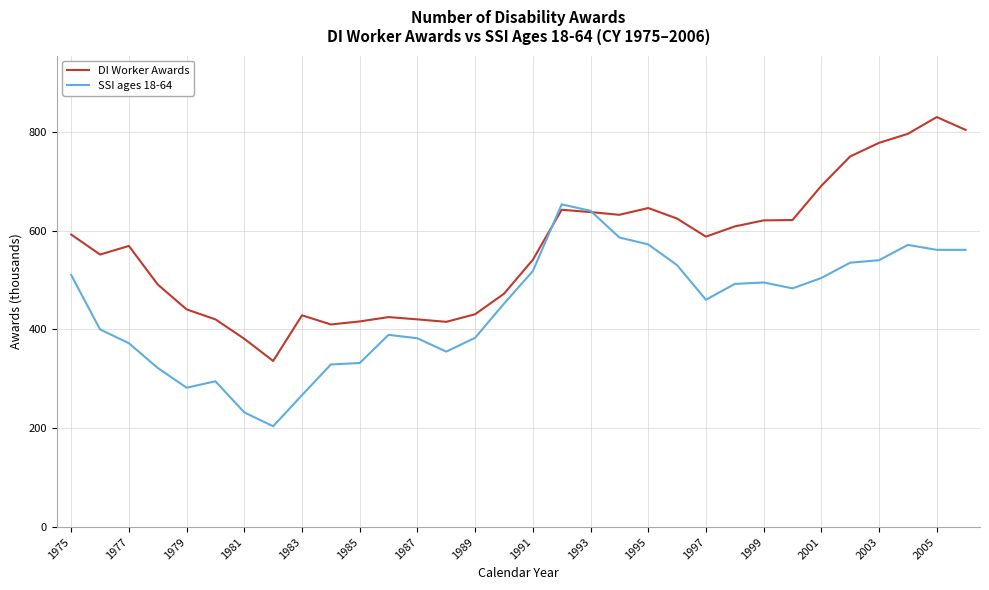

What is the highest value of the SSI ages 18-64 series?

653.0